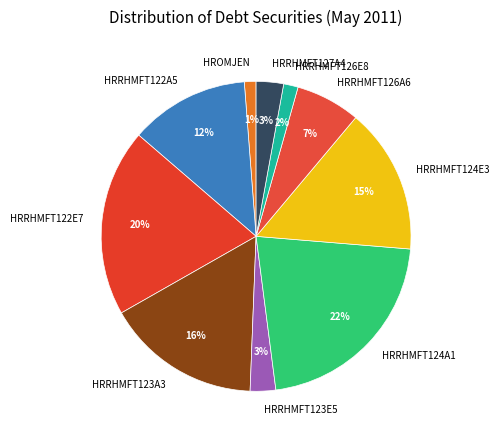

To the nearest percent, what portion does HRRHMFT122A5 represent?

12%